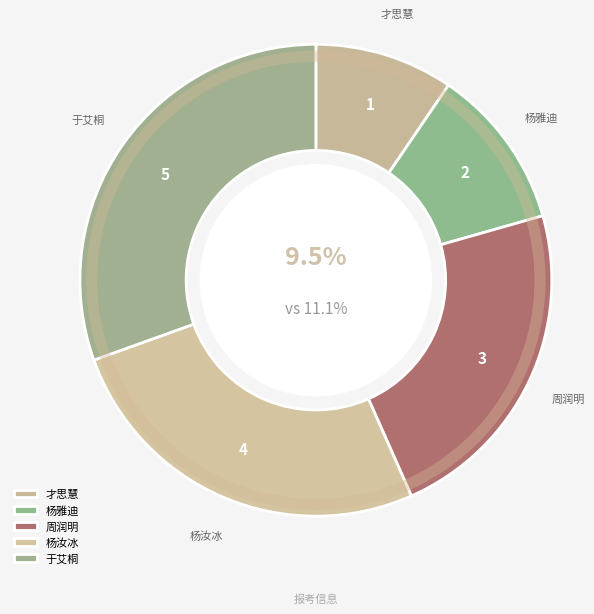

Which slice is the largest?

于艾桐